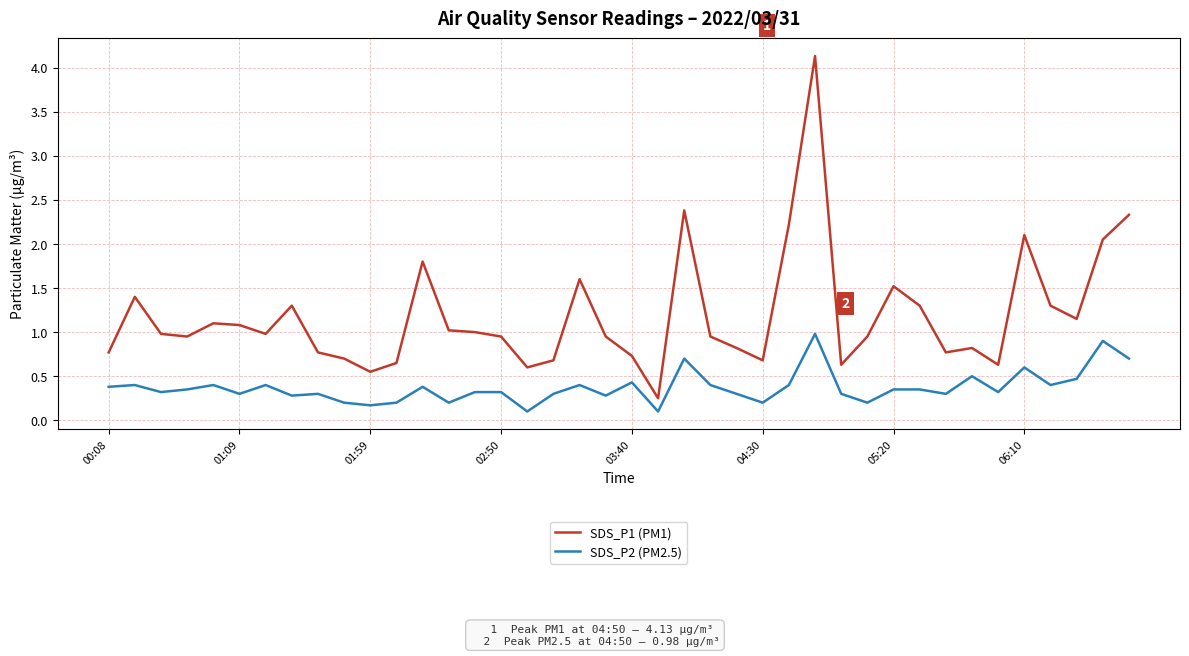

What is the highest value of the SDS_P2 (PM2.5) series?

1.0